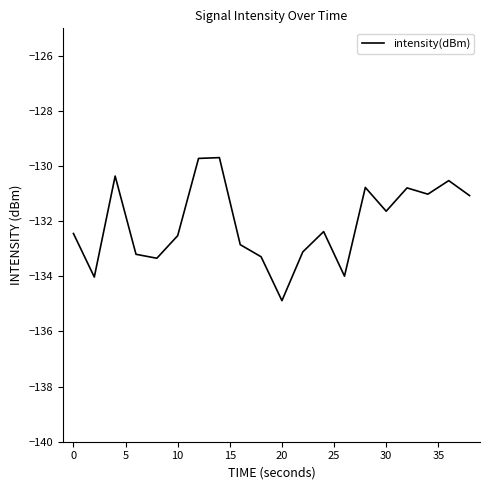

What is the maximum value shown in the chart?

-129.7